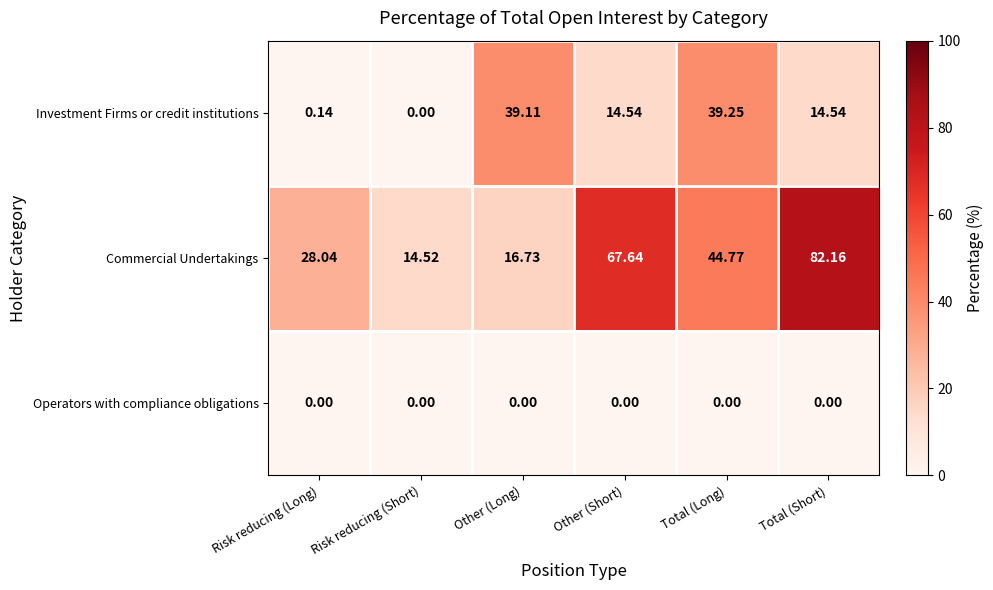

At Other (Short), list the series in order from smallest to largest.

Operators with compliance obligations, Investment Firms or credit institutions, Commercial Undertakings